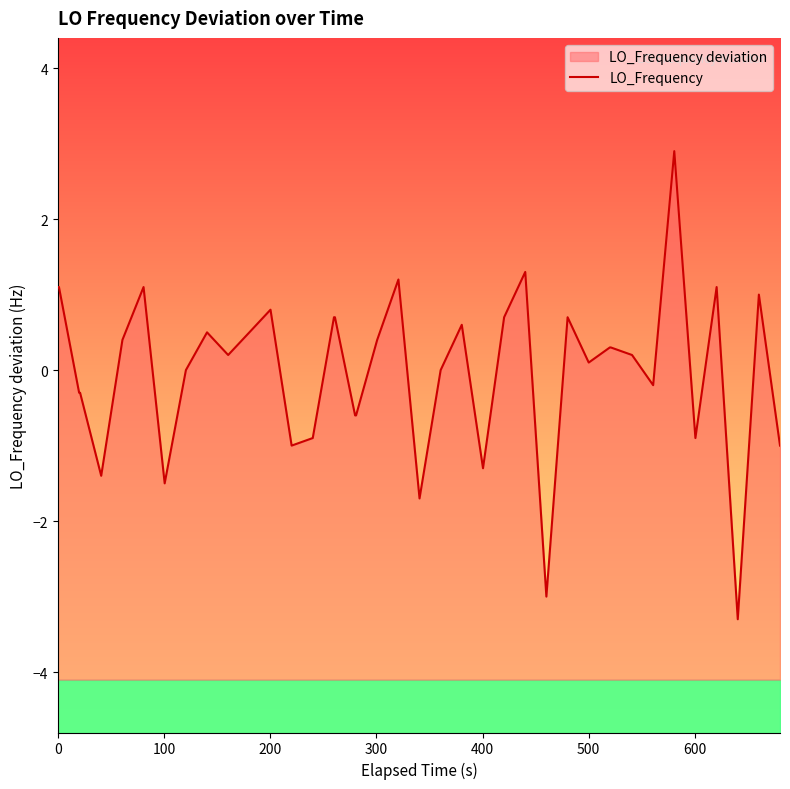

How many values are above zero?

25